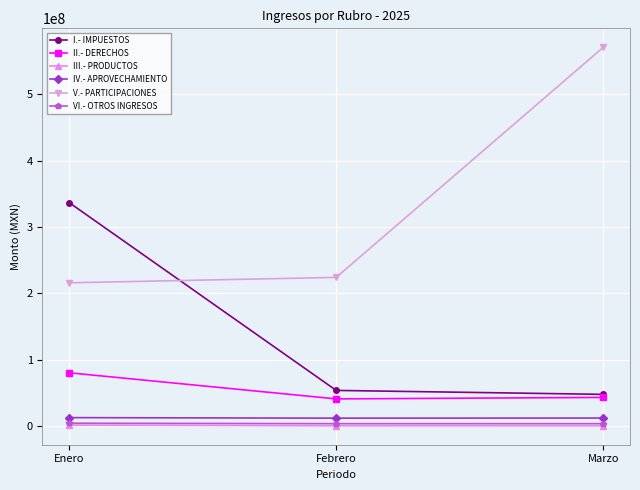

Is the value of V.- PARTICIPACIONES at Marzo greater than the value of II.- DERECHOS at Febrero?

Yes